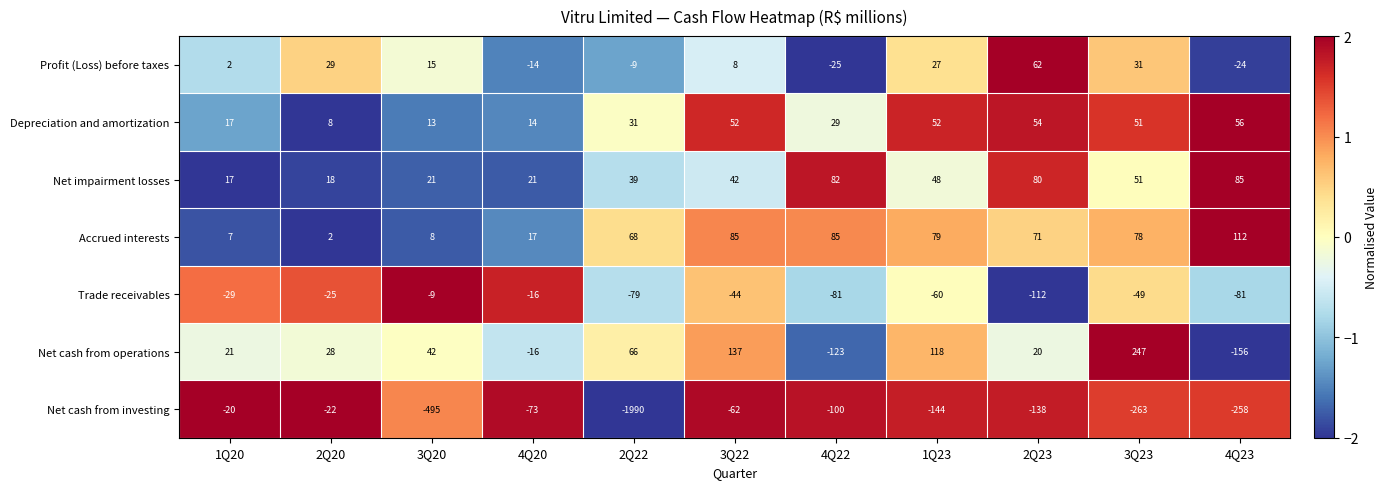

How many values in the Profit (Loss) before taxes series are below 8?

5